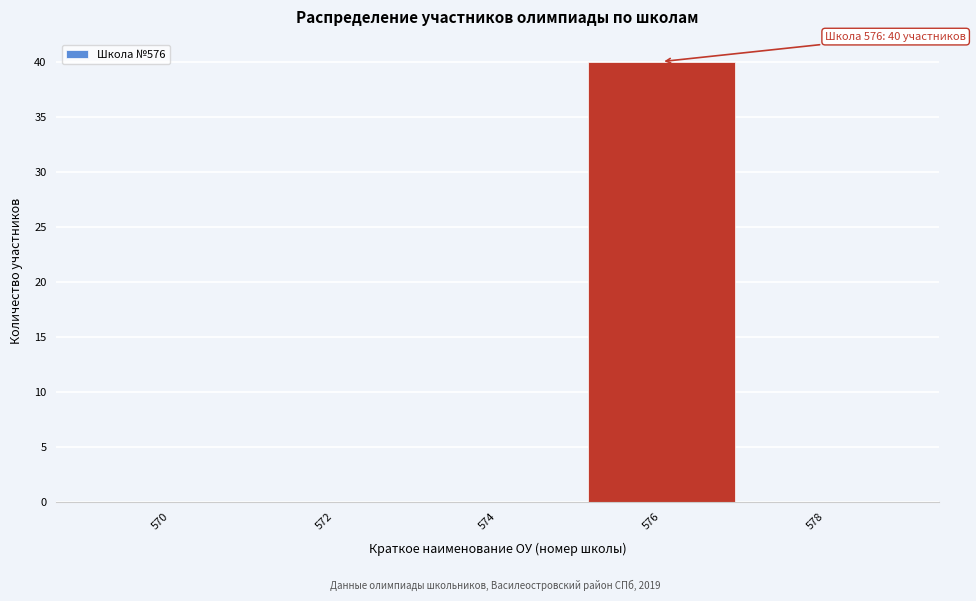

Reading left to right, extract all data points from this chart.

570=0	572=0	574=0	576=40	578=0